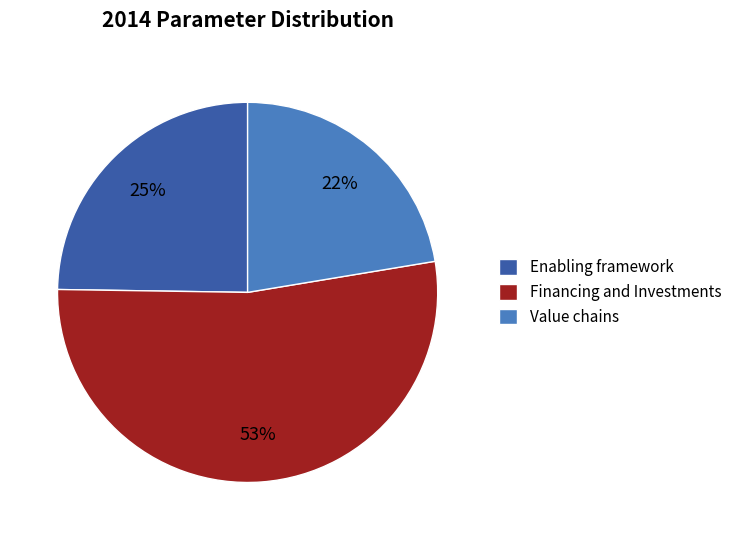

Does Enabling framework account for over 50% of the chart?

No